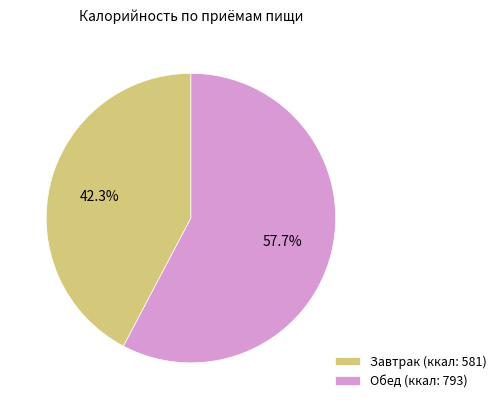

Which has a higher value, Обед or Завтрак?

Обед